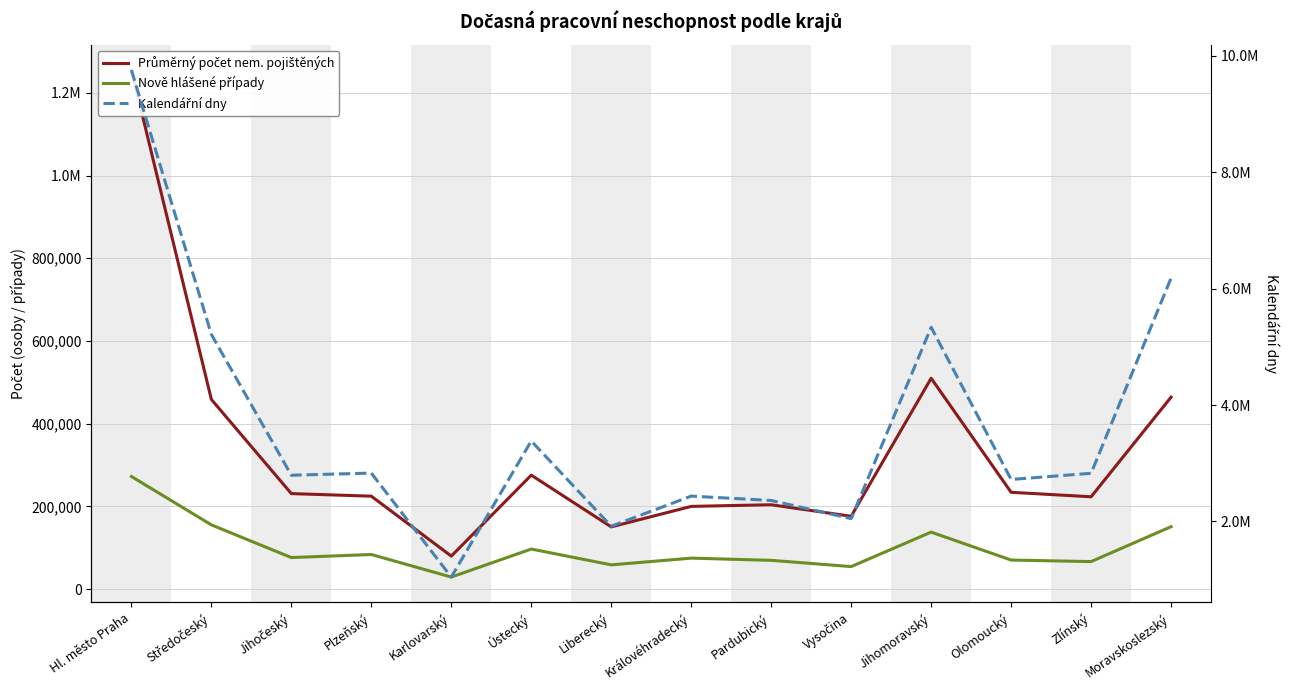

Rank the categories by Nově hlášené případy value from lowest to highest.

Karlovarský, Vysočina, Liberecký, Zlínský, Pardubický, Olomoucký, Královéhradecký, Jihočeský, Plzeňský, Ústecký, Jihomoravský, Moravskoslezský, Středočeský, Hl. město Praha